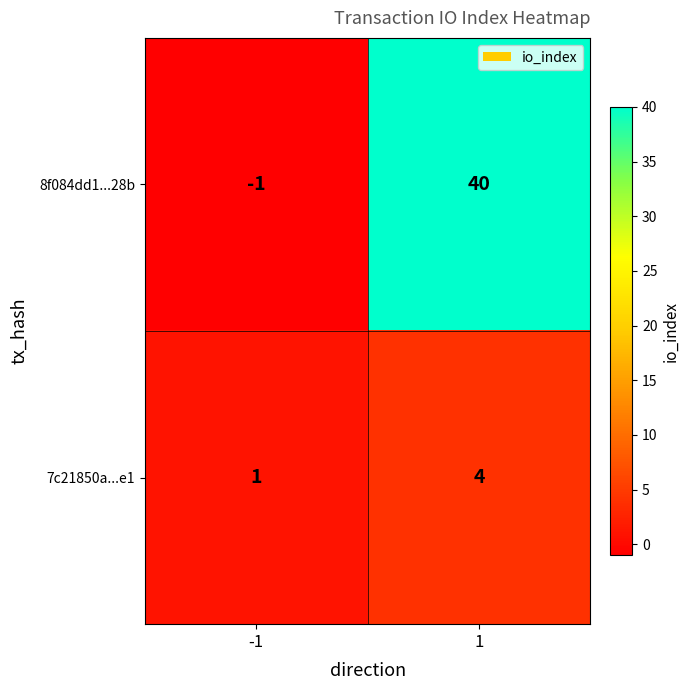

Which series has the widest spread of values?

8f084dd1...28b